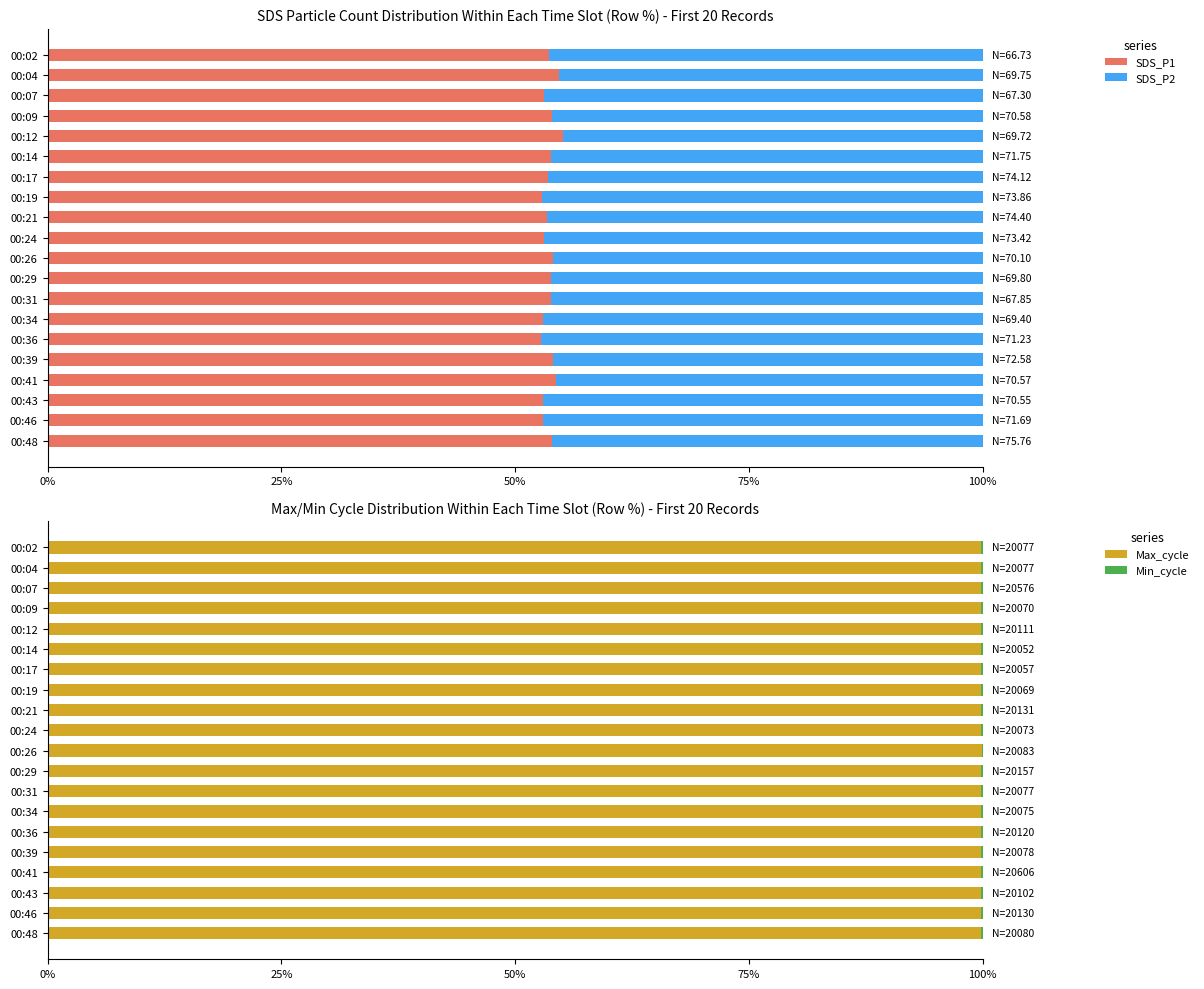

What is the average value of the SDS_P2 series?

46.4